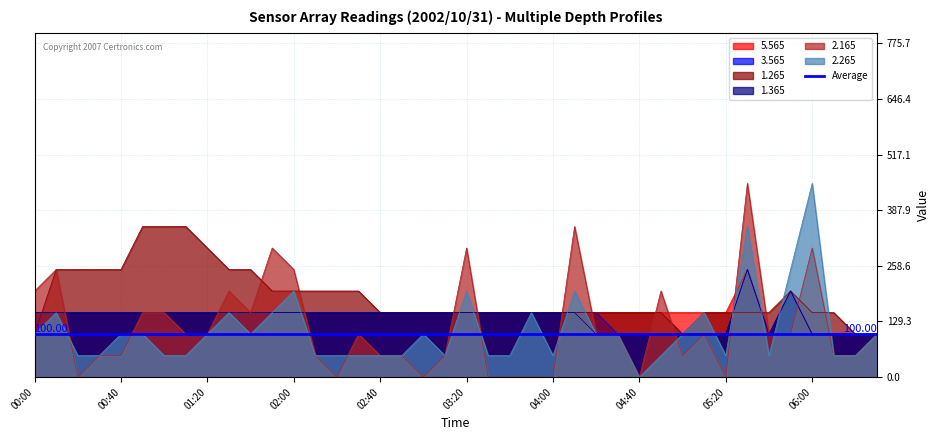

What is the value of the 3.565 point at the 32nd from the left?

100